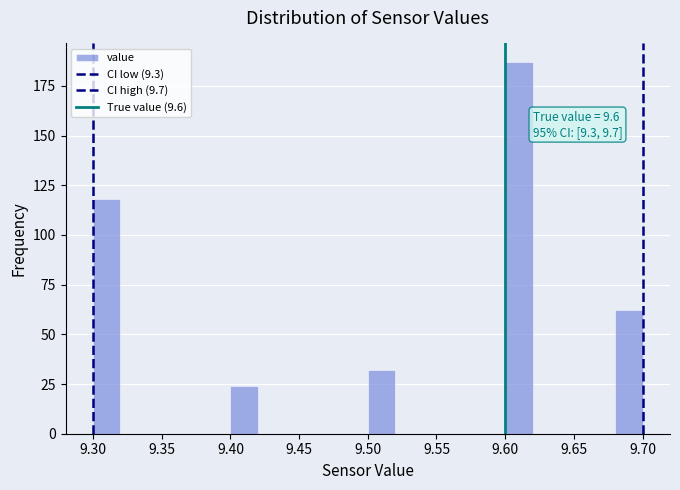

Over which range of the x-axis is the bar tallest?

9.60 to 9.62